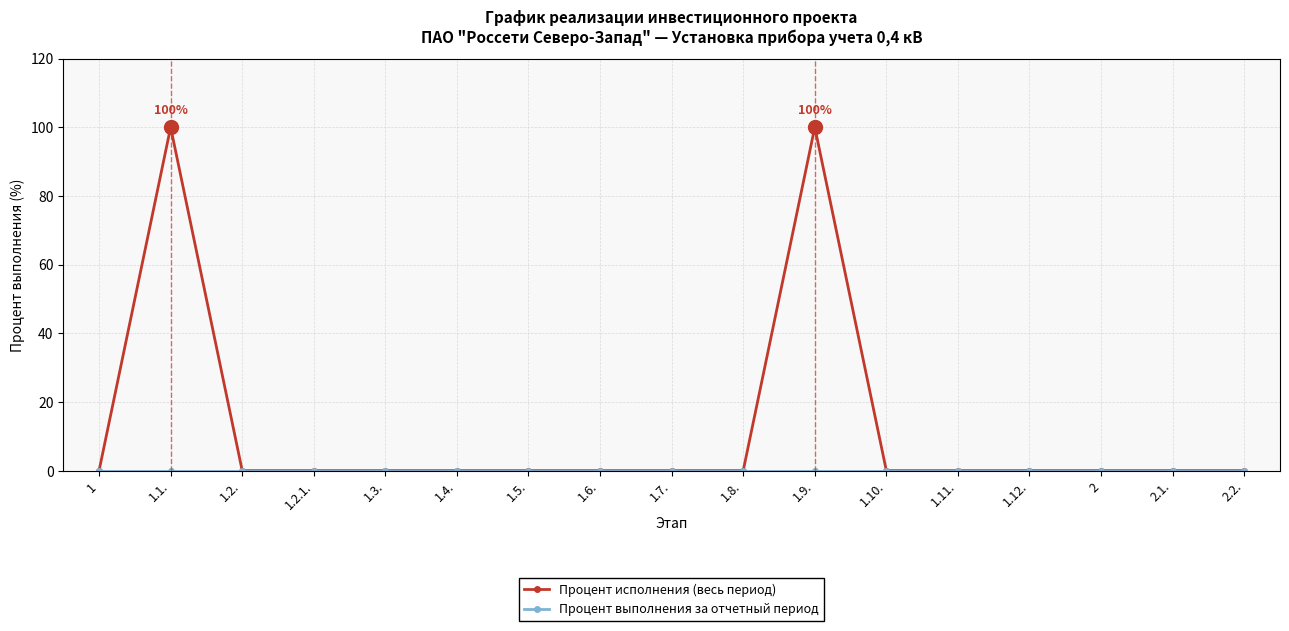

The Процент исполнения (весь период) series shows 0 at 1.4.. True or false?

True